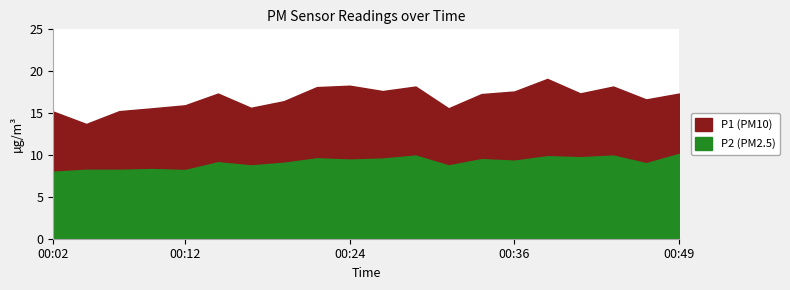

Reading left to right, list all the values displayed in this chart.

P1: 00:02=15.2	00:04=13.7	00:07=15.2	00:09=15.6	00:12=15.9	00:14=17.3	00:17=15.6	00:19=16.4	00:22=18.1	00:24=18.3	00:27=17.6	00:29=18.2	00:32=15.6	00:34=17.3	00:36=17.6	00:39=19.1	00:41=17.4	00:44=18.2	00:46=16.6	00:49=17.3
P2: 00:02=8.0	00:04=8.2	00:07=8.2	00:09=8.3	00:12=8.2	00:14=9.1	00:17=8.8	00:19=9.1	00:22=9.6	00:24=9.4	00:27=9.6	00:29=9.9	00:32=8.8	00:34=9.5	00:36=9.3	00:39=9.8	00:41=9.7	00:44=9.9	00:46=9.0	00:49=10.1